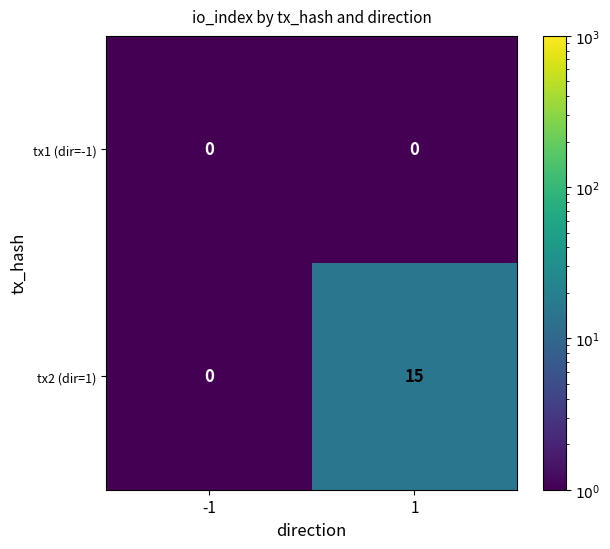

Which series has the widest spread of values?

tx2 (dir=1)